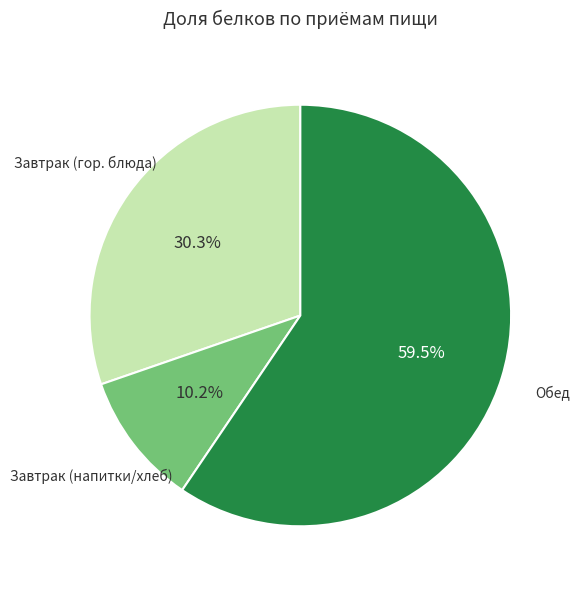

Does any single category account for the majority?

Yes